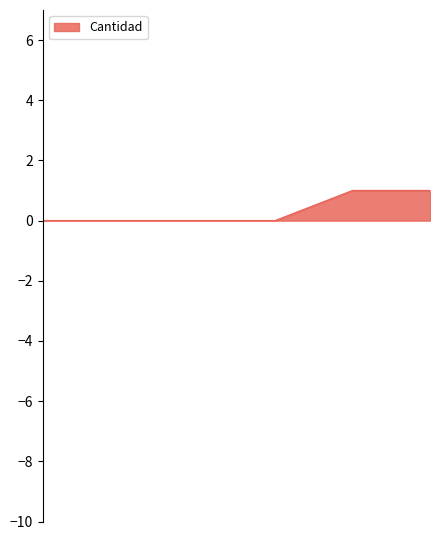

Count the values in the range 0 to 1.

6